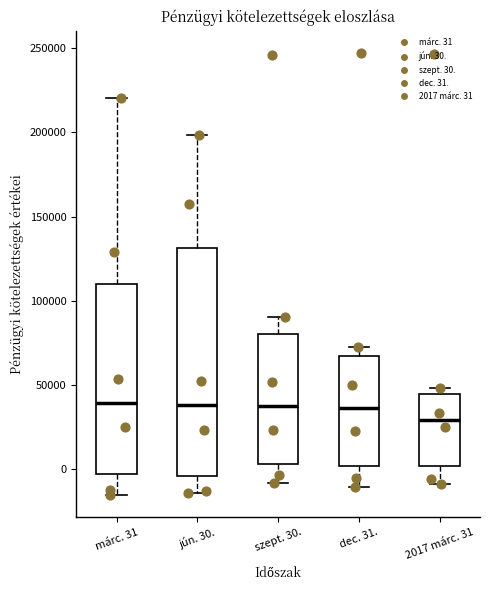

Reading left to right, transcribe this box plot: for each box, give where its median line is, the range the box spans, and where its two whiskers end, as read against the y-axis. The values are not printed on the chart, so give them approximately, as read against the axis.

márc. 31: median 40000, box -5000 to 110000, whiskers -15000 to 220000
jún. 30.: median 40000, box -5000 to 130000, whiskers -15000 to 200000
szept. 30.: median 35000, box 5000 to 80000, whiskers -10000 to 90000
dec. 31.: median 35000, box 0 to 65000, whiskers -10000 to 75000
2017 márc. 31: median 30000, box 0 to 45000, whiskers -10000 to 50000